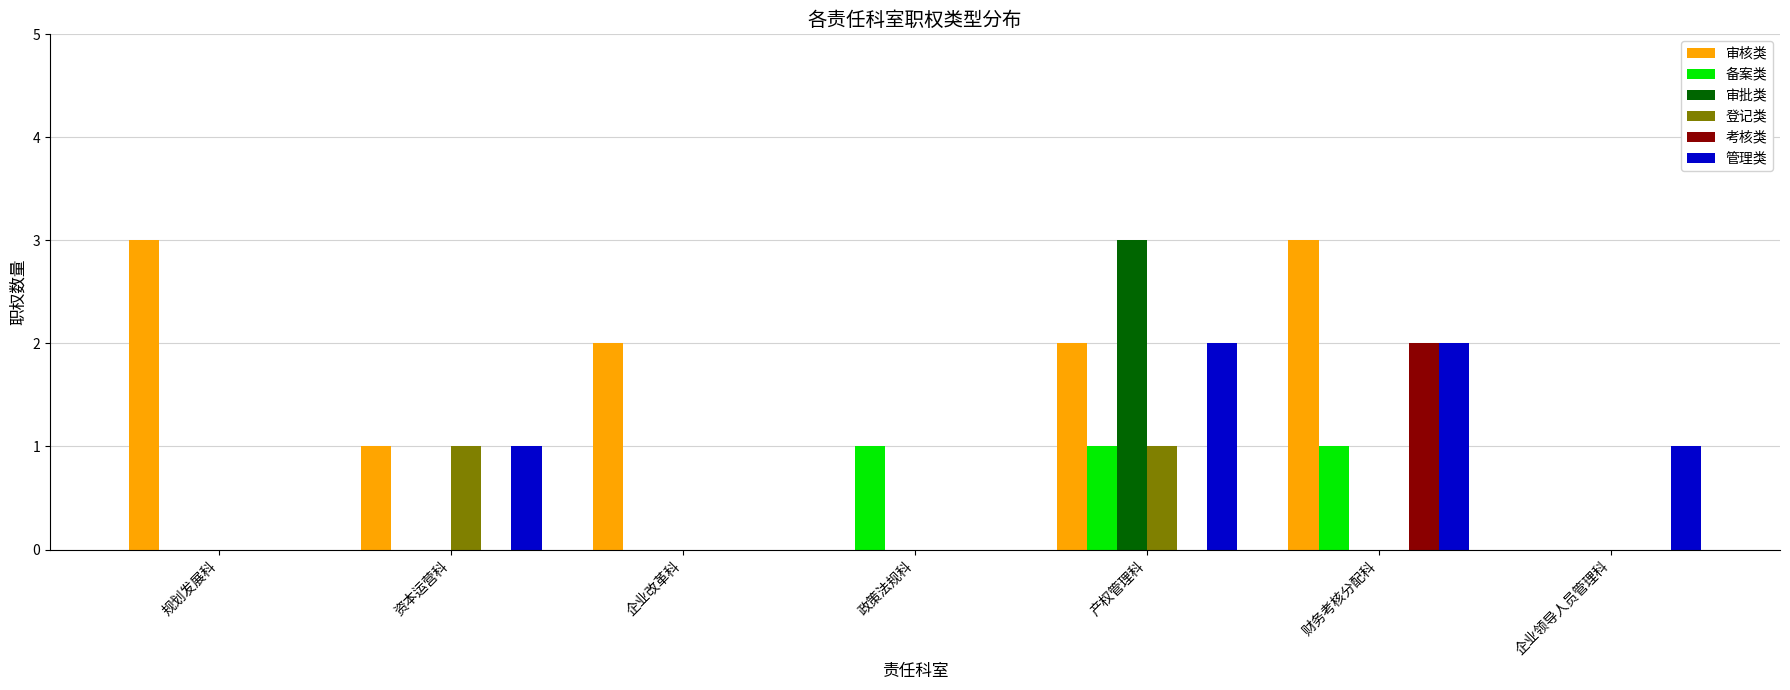

What is the total value across all series at 企业领导人员管理科?

1